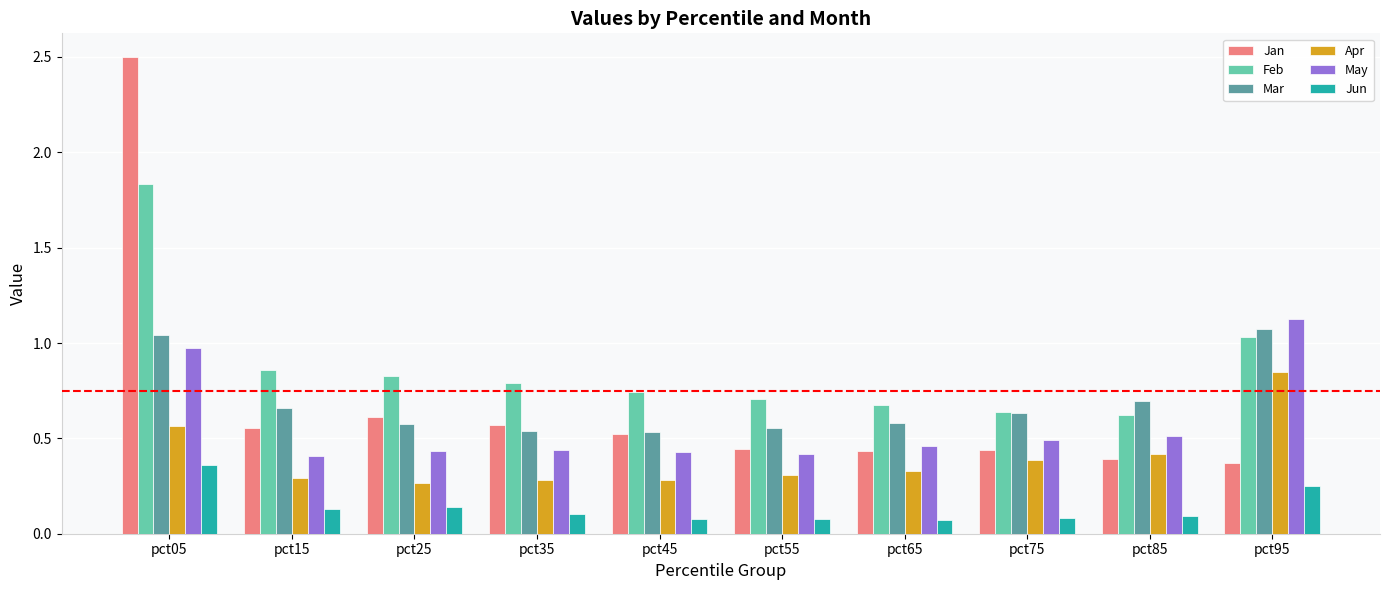

What is the sum of all Jan values?

6.8